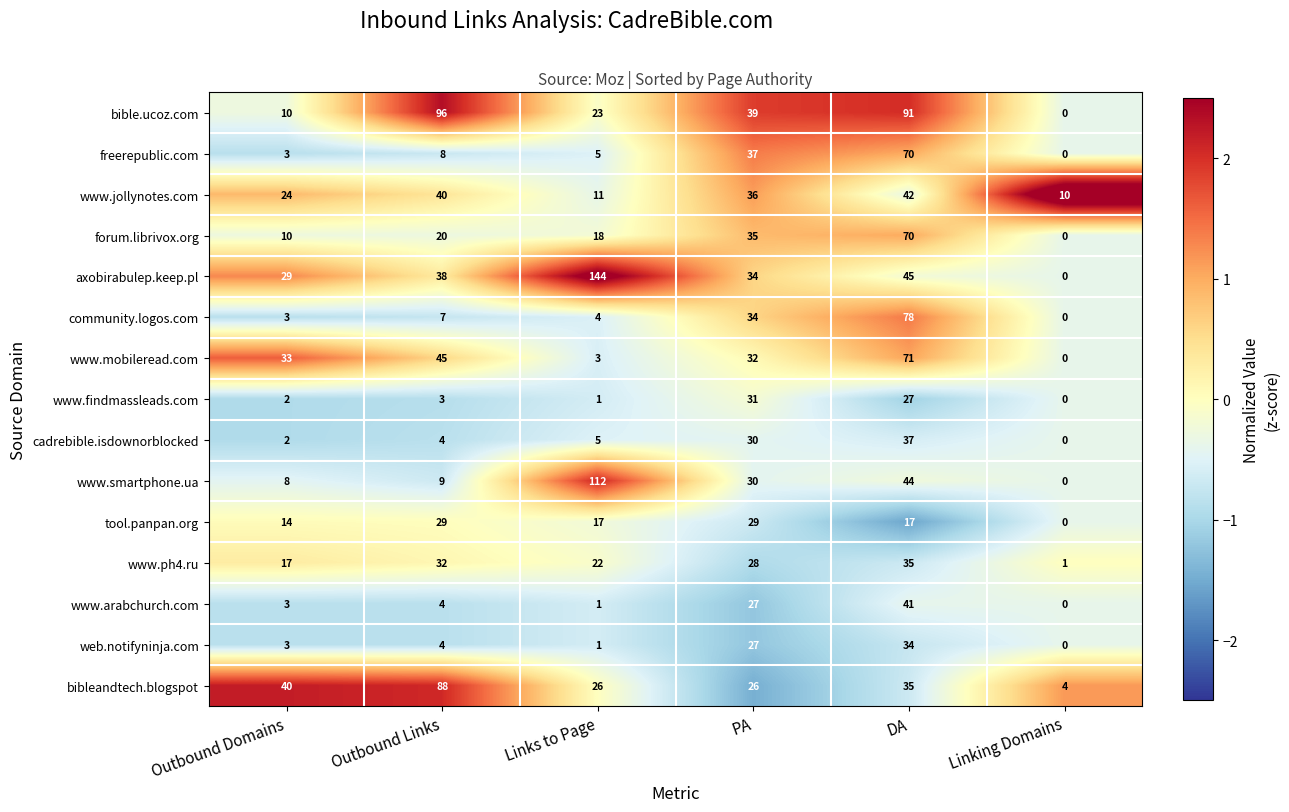

How many distinct data groups are displayed?

15